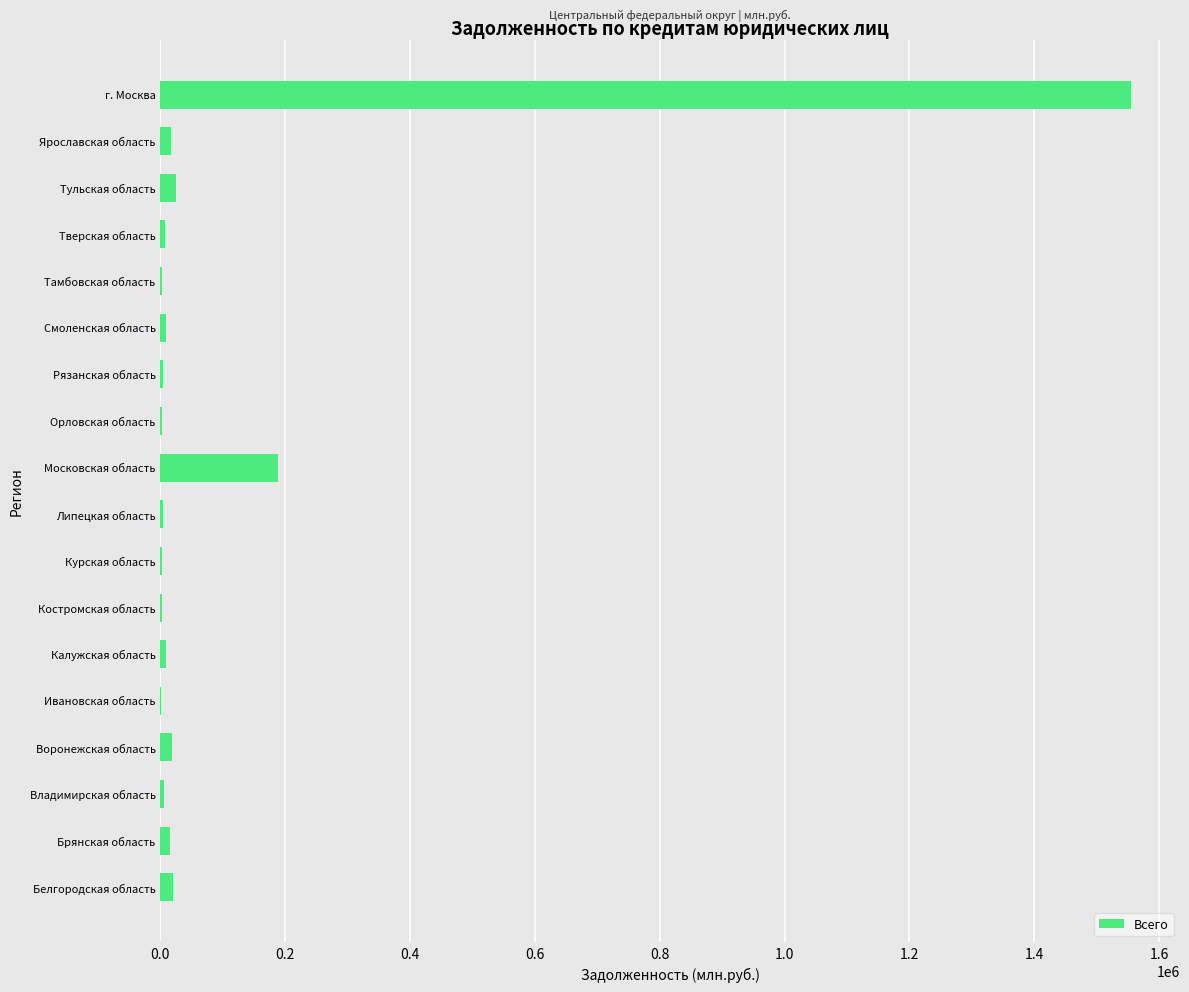

What is the maximum value shown in the chart?

1555706